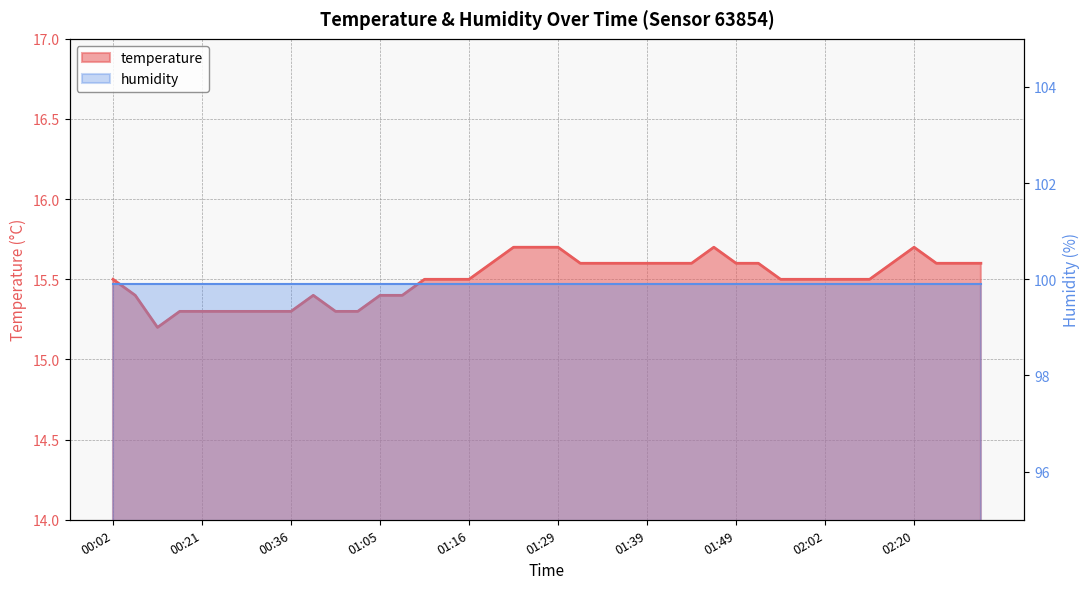

Where is the first local maximum?

00:44